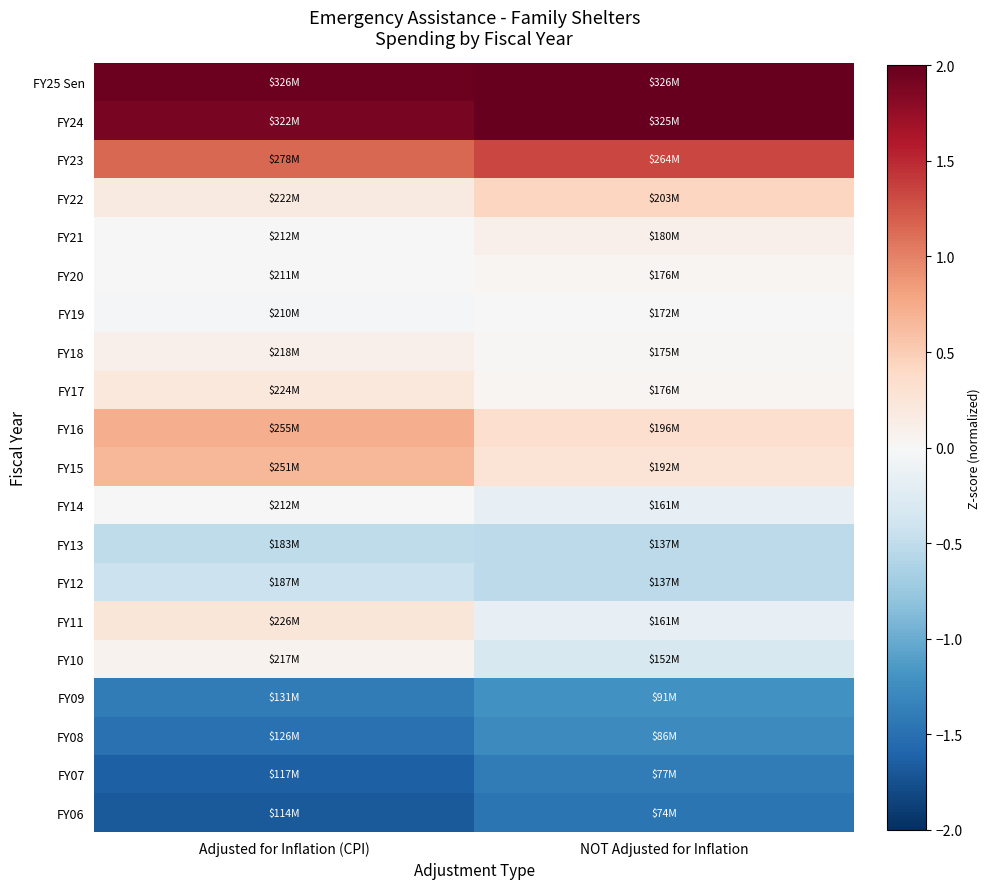

Count the number of categories in the chart.

2